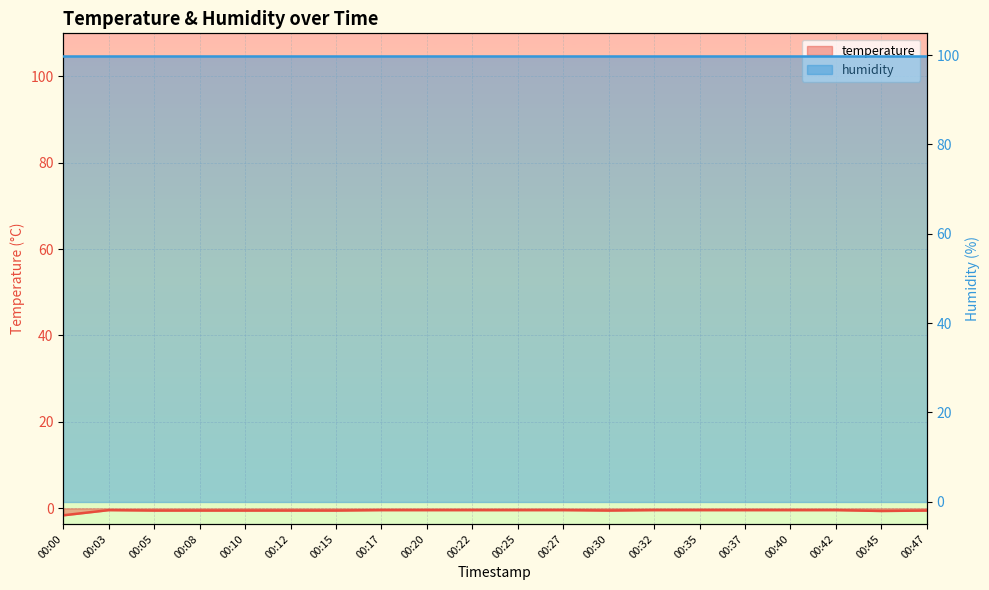

List the labels in order of value, largest first.

00:03, 00:17, 00:20, 00:22, 00:25, 00:27, 00:32, 00:35, 00:37, 00:40, 00:42, 00:05, 00:08, 00:10, 00:12, 00:15, 00:30, 00:47, 00:45, 00:00